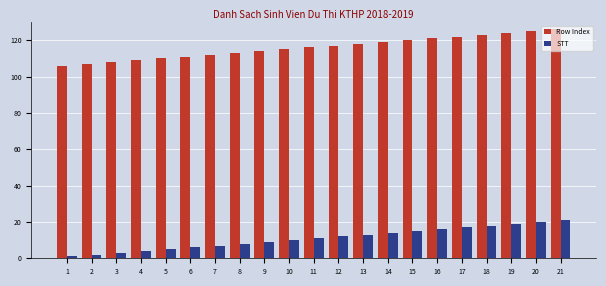

Is the value of Row Index at 2 greater than the value of STT at 20?

Yes